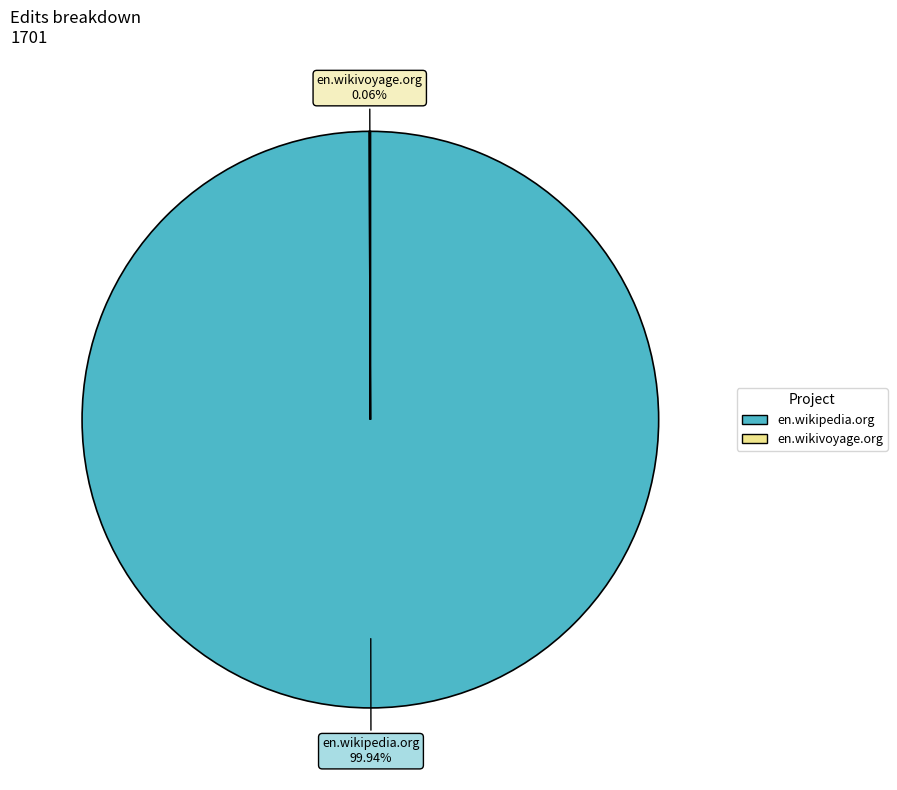

Which slice represents more than half of the pie?

en.wikipedia.org